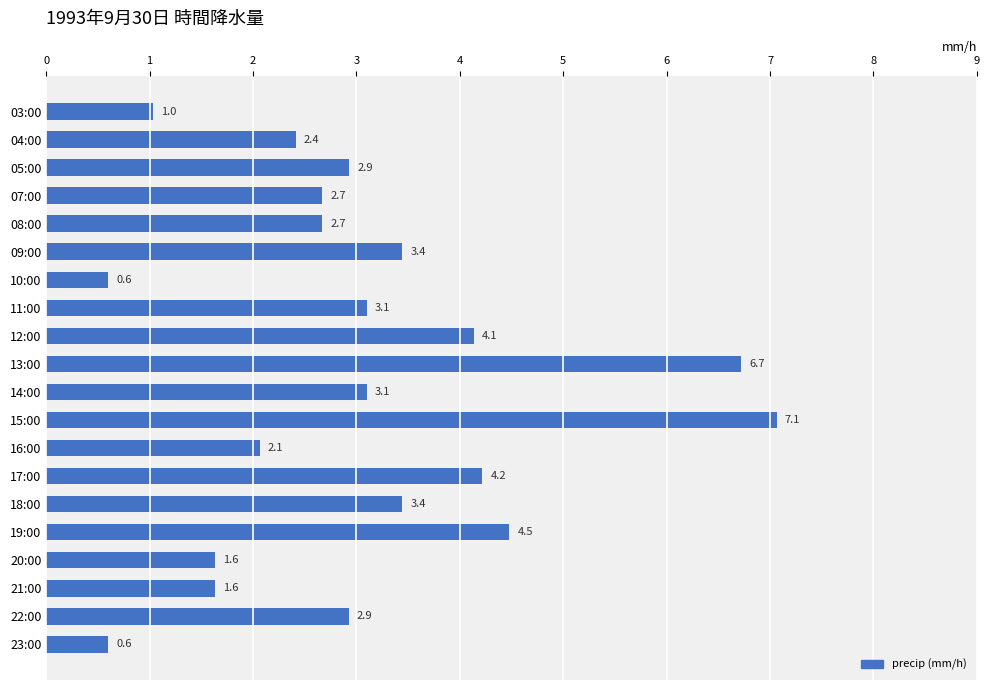

Between 09:00 and 15:00, which is larger?

15:00